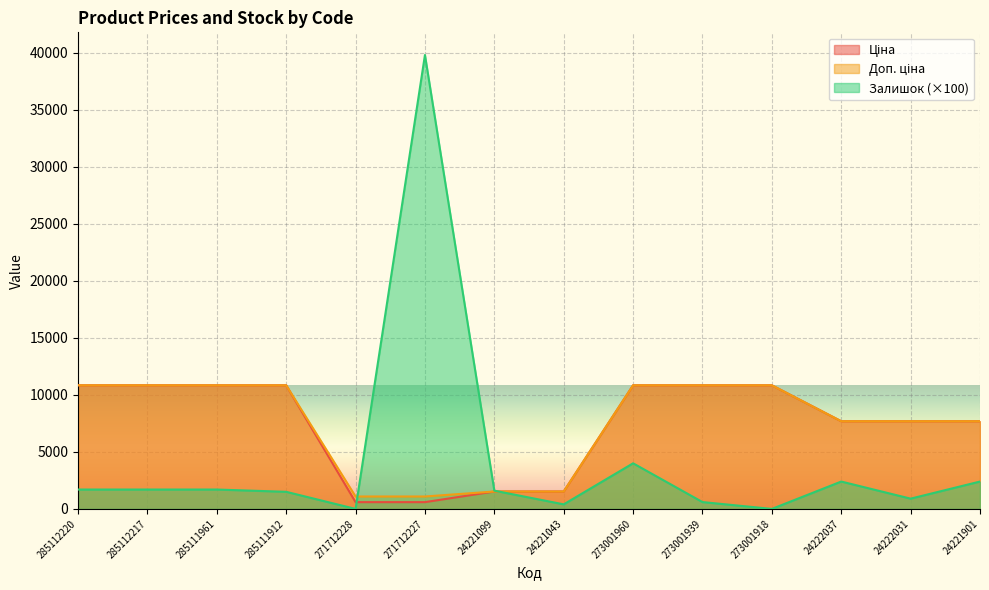

Which series changed the most between 285112220 and 285111912?

Залишок